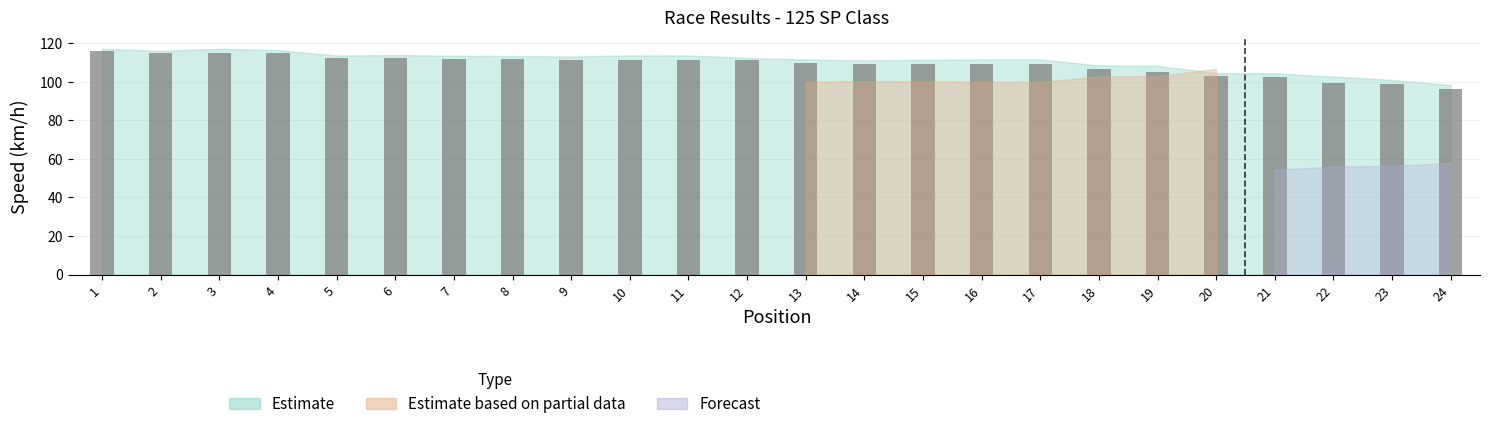

What is the change in value from 16 to 22?

-9.6